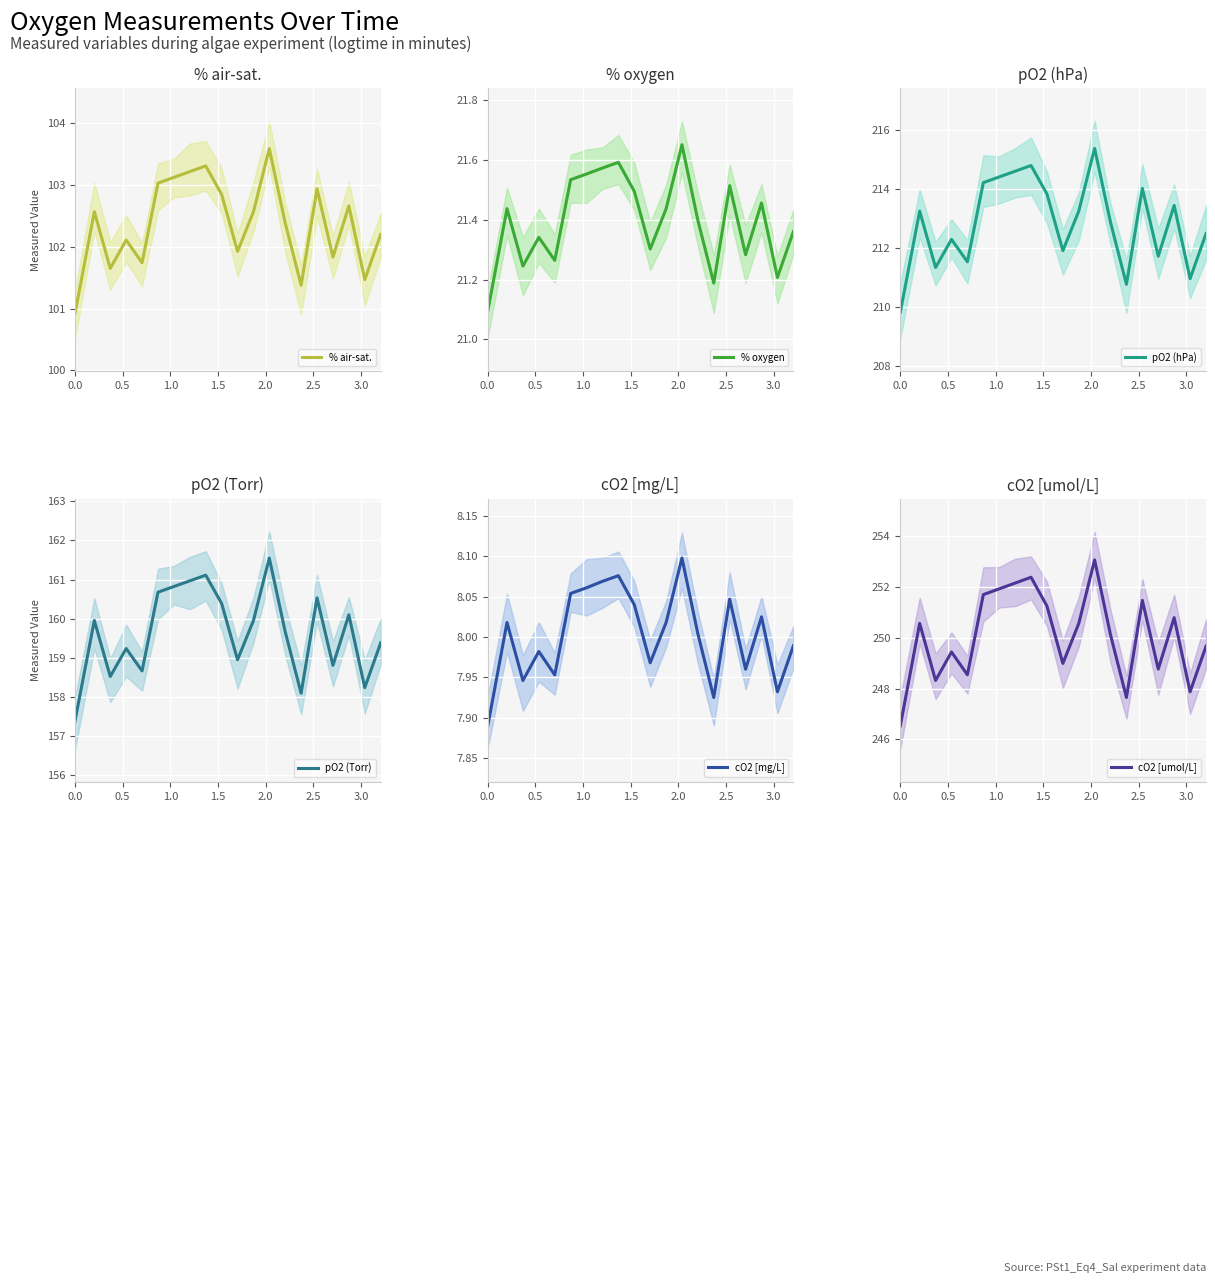

Between 2.0 and 3.5, which series saw the biggest shift?

cO2 [umol/L]